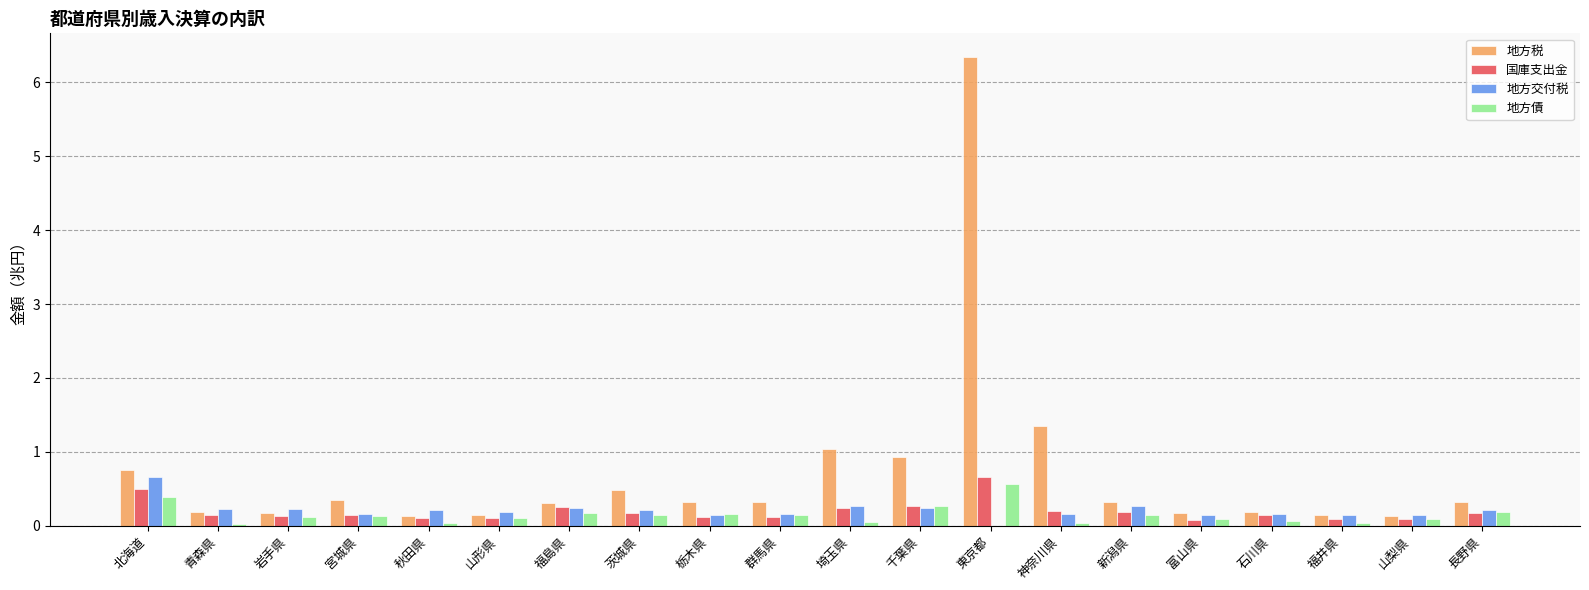

What is the total value across all series at 北海道?

2.3